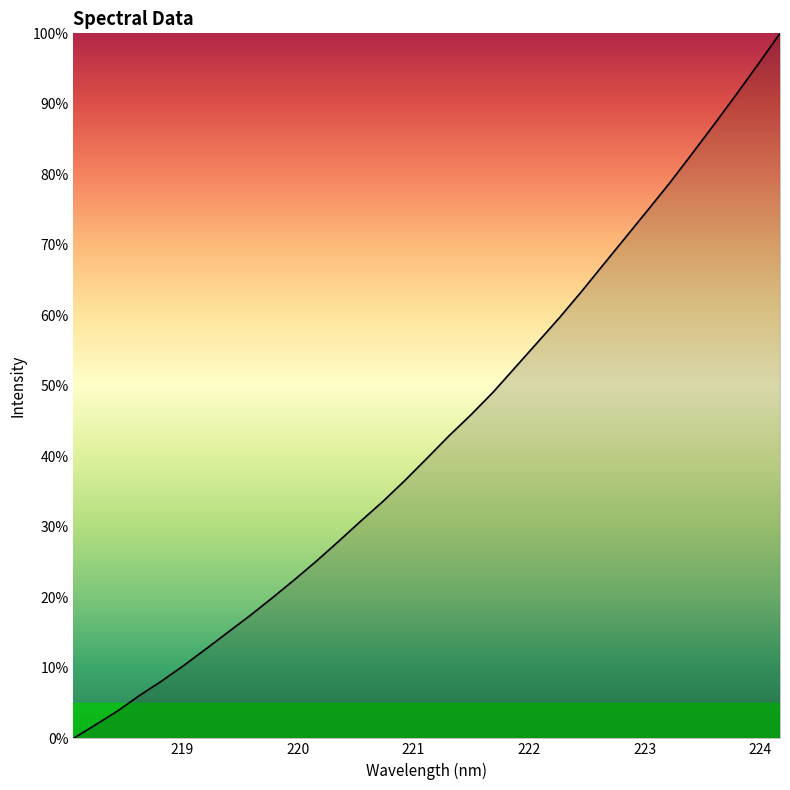

Does the chart display data point markers on the line(s)?

No